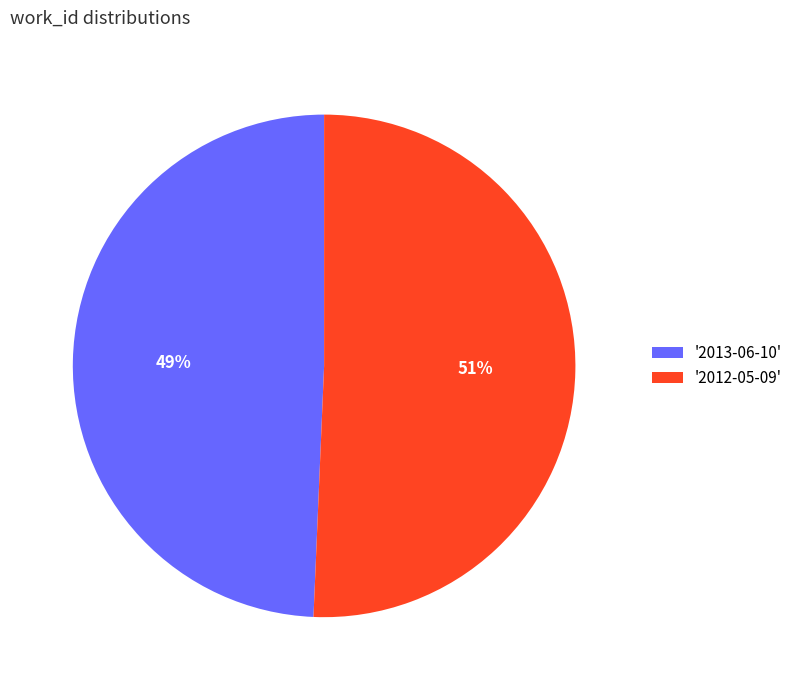

Which slice represents more than half of the pie?

'2012-05-09'